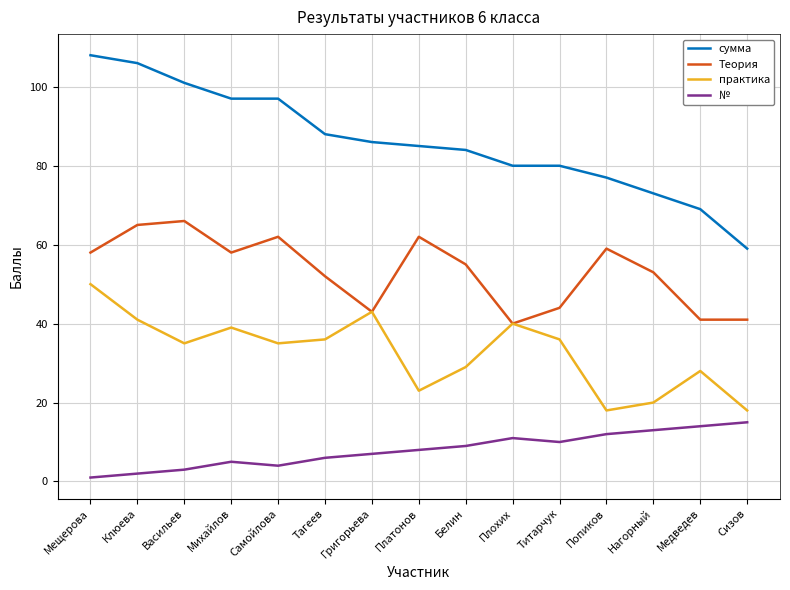

What is the approximate value of практика at Михайлов?

39